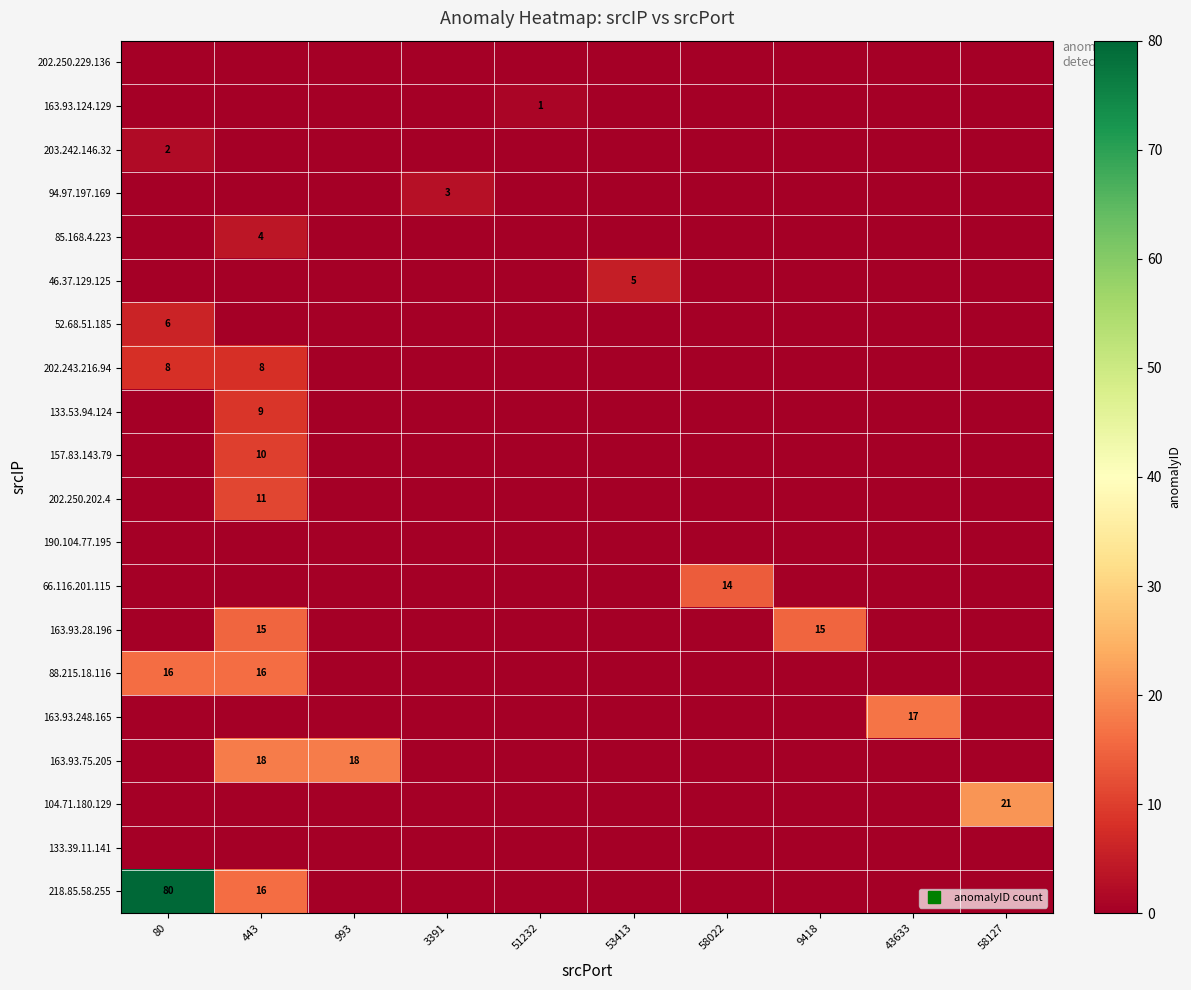

Rank the series by their maximum value, from highest to lowest.

218.85.58.255, 104.71.180.129, 163.93.75.205, 163.93.248.165, 88.215.18.116, 163.93.28.196, 66.116.201.115, 202.250.202.4, 157.83.143.79, 133.53.94.124, 202.243.216.94, 52.68.51.185, 46.37.129.125, 85.168.4.223, 94.97.197.169, 203.242.146.32, 163.93.124.129, 202.250.229.136, 190.104.77.195, 133.39.11.141